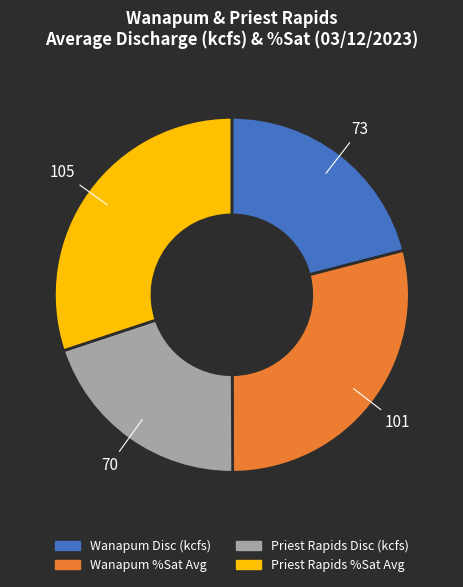

Approximately how many times larger is the value at Wanapum %Sat Avg compared to Priest Rapids %Sat Avg?

1.0